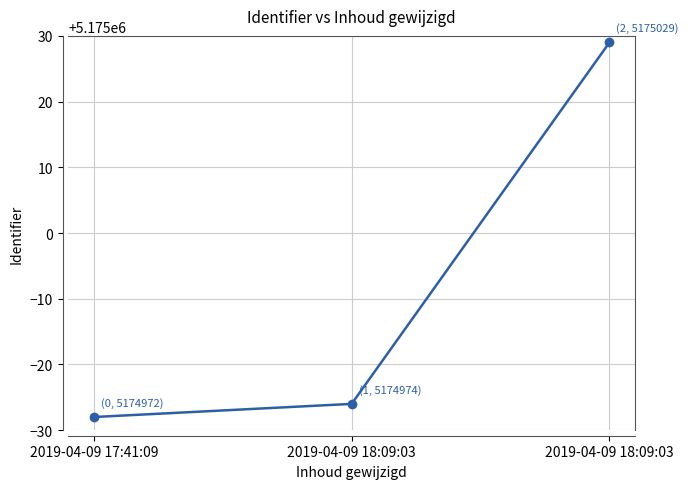

Between 2019-04-09 17:41:09 and 2019-04-09 18:09:03, which is larger?

2019-04-09 18:09:03